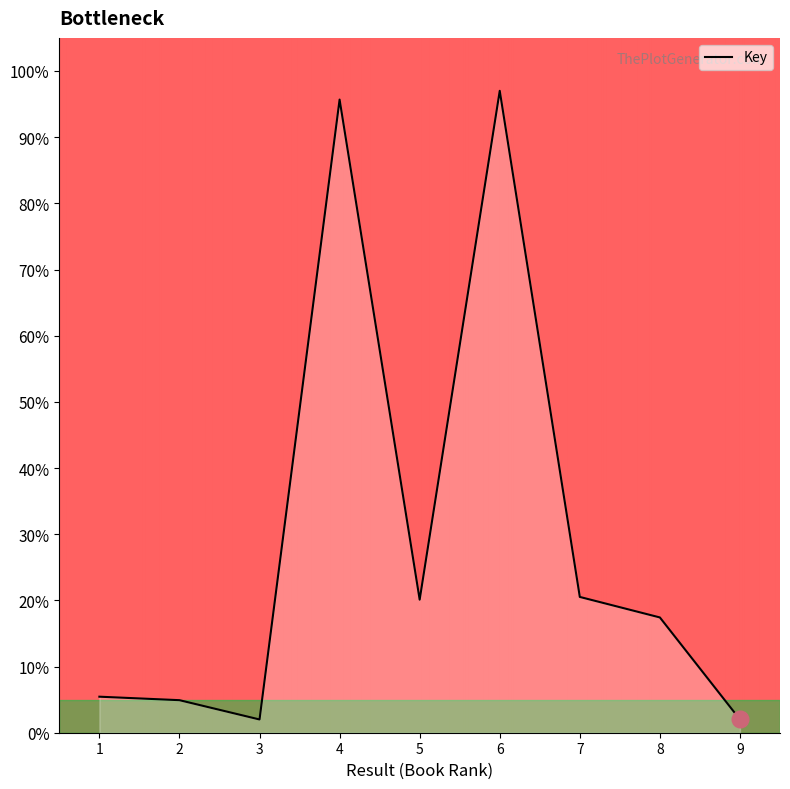

What is the difference between the second highest and minimum values?

93.7